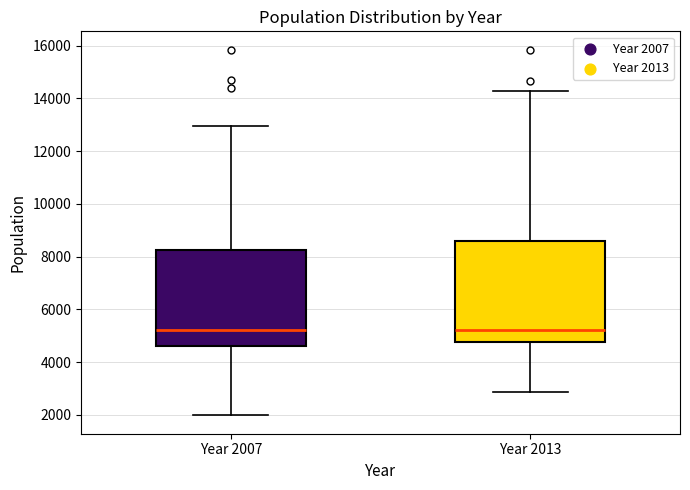

Reading left to right, read every box against the y-axis: the position of its median line, the range the box covers, and the ends of its whiskers. The values are not printed on the chart, so give them approximately, as read against the axis.

Year 2007: median 5200, box 4600 to 8200, whiskers 2000 to 13000
Year 2013: median 5200, box 4800 to 8600, whiskers 2800 to 14200